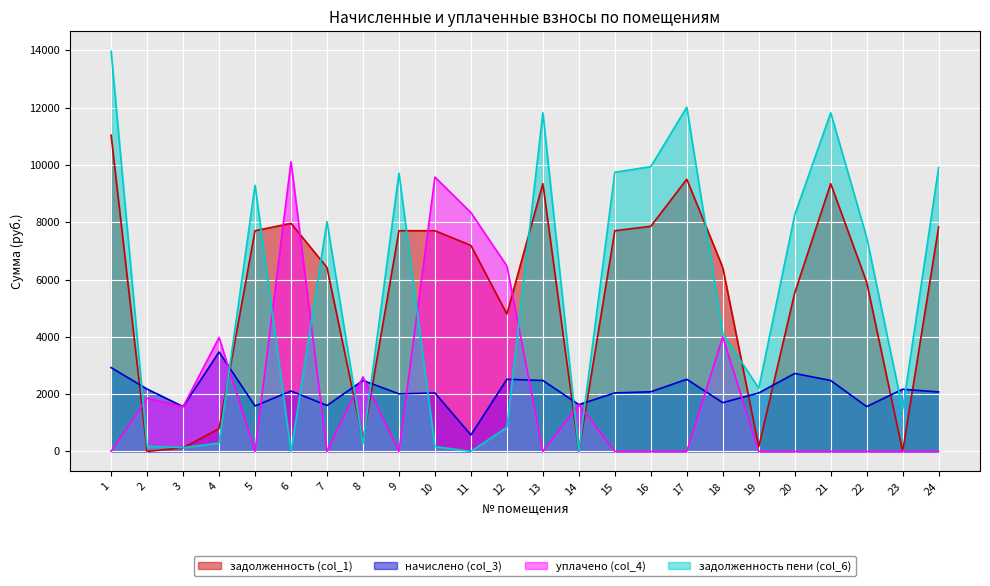

How many lines are shown in the chart?

4